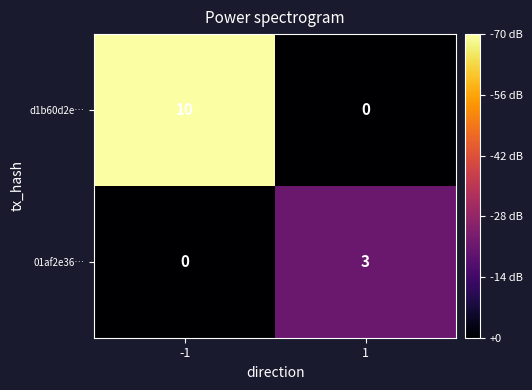

Which series has the largest range (max minus min)?

d1b60d2e…